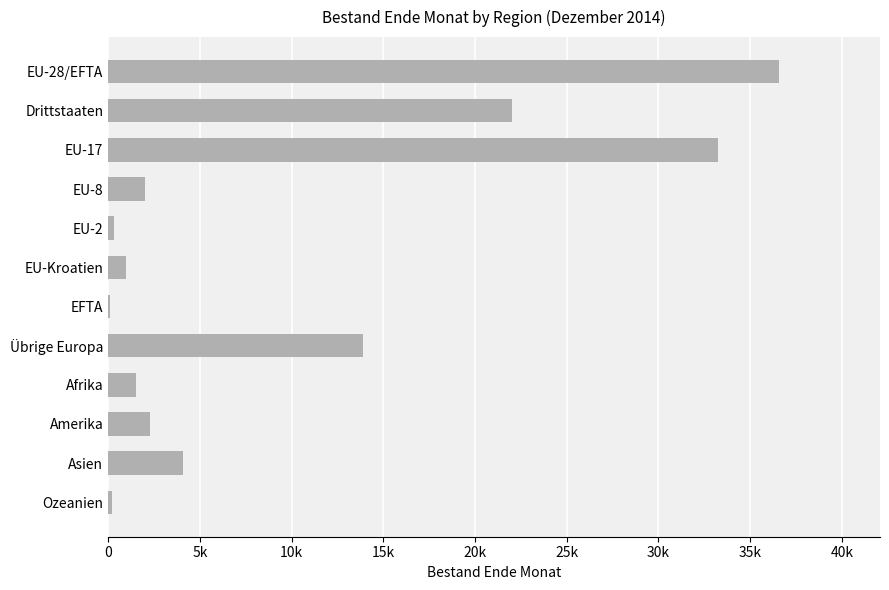

How many bars are there in total?

12